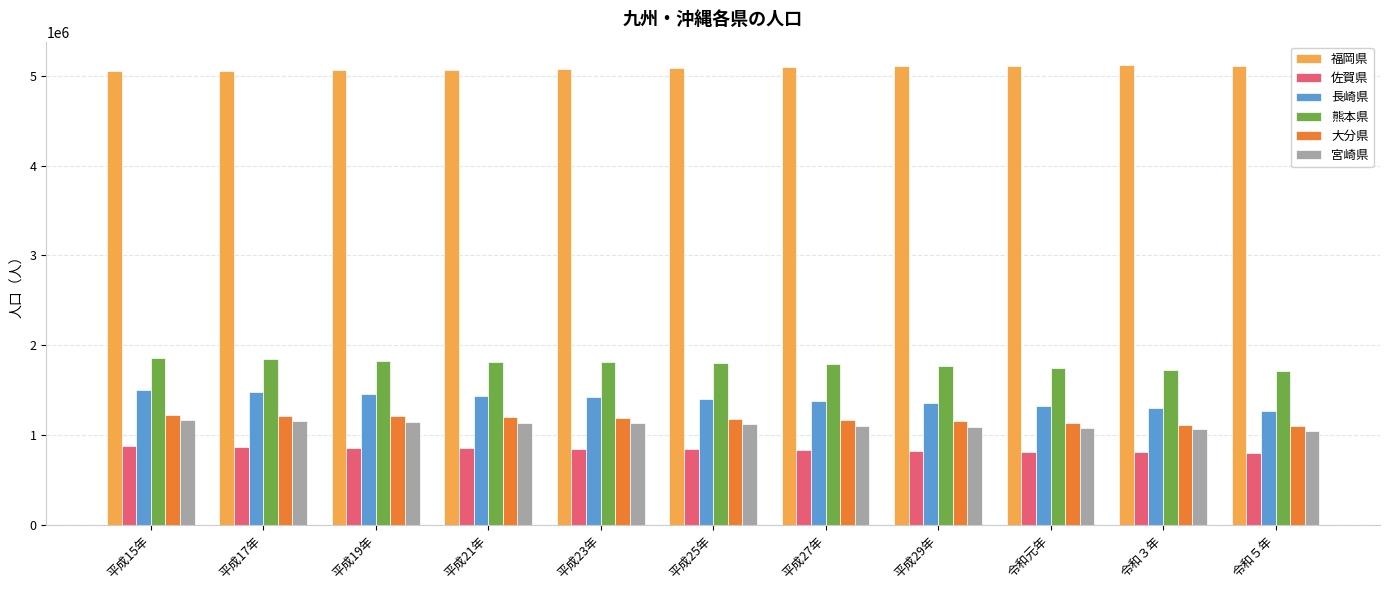

What is the spread (max minus min) of values at 平成17年?

4183539